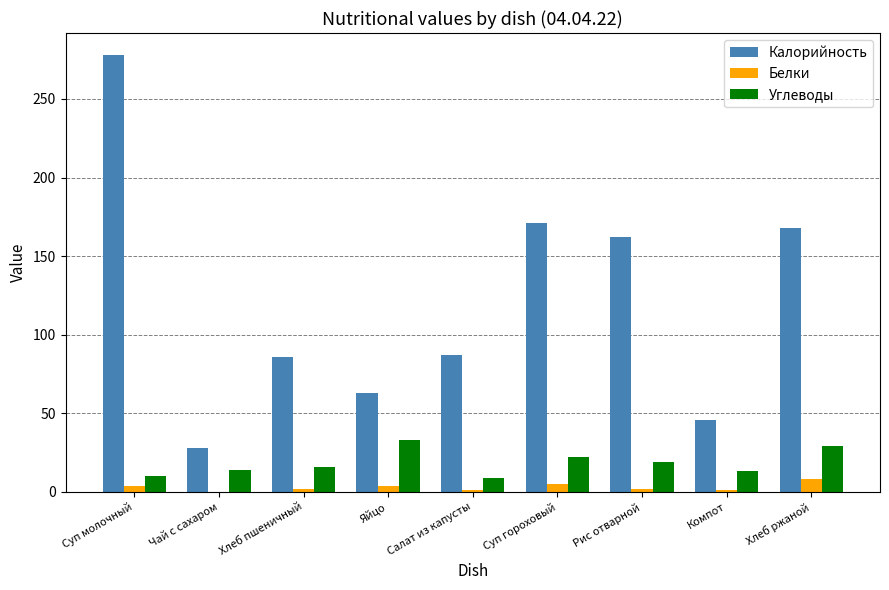

Between Суп молочный and Хлеб ржаной, which series saw the biggest shift?

Калорийность